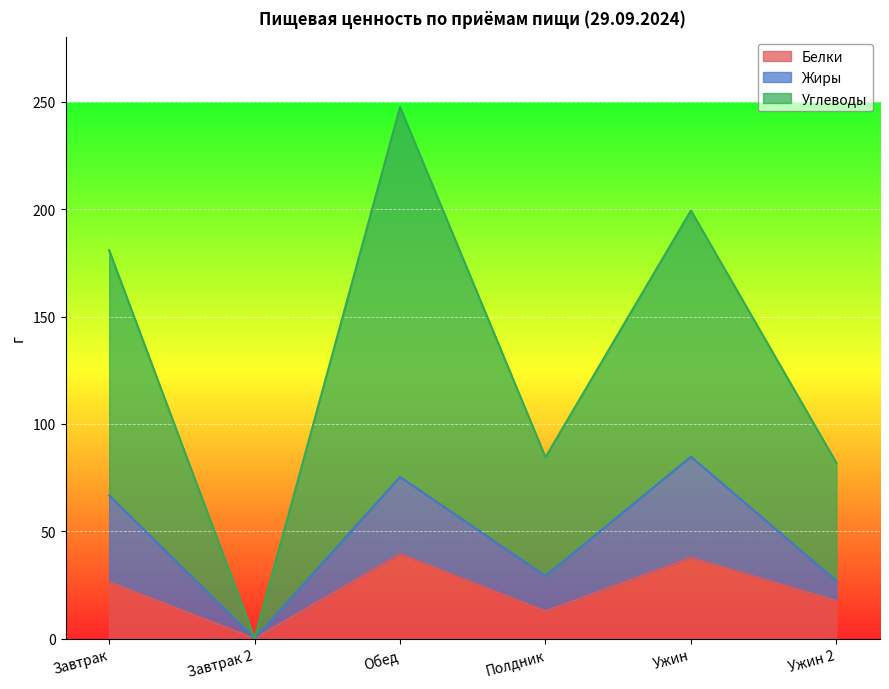

What is the sum of the Белки values at Завтрак and Ужин?

63.9